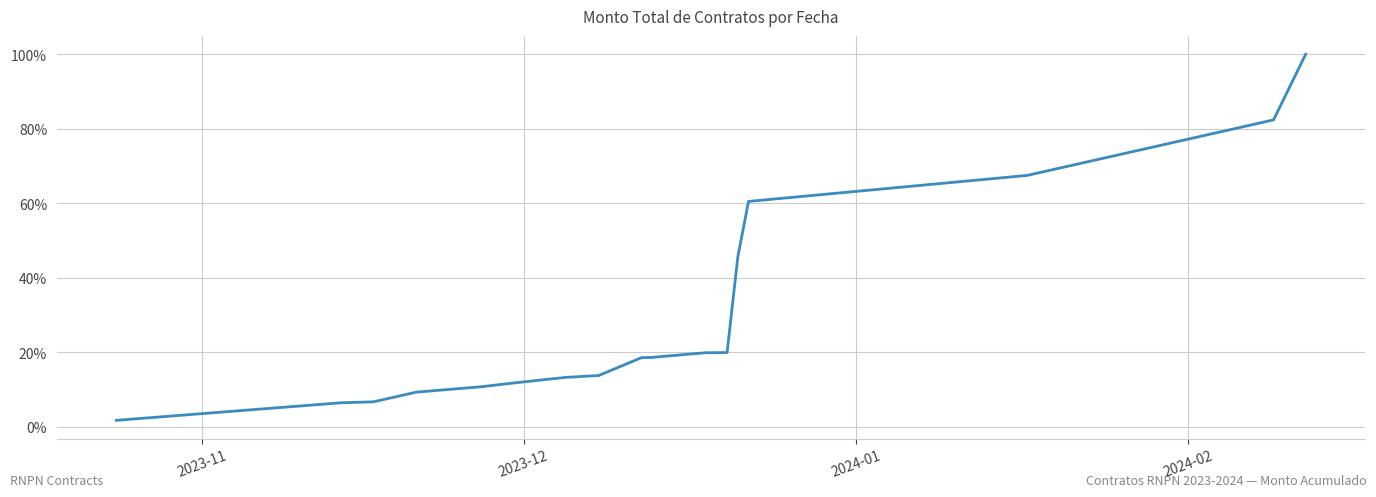

What is the greatest value displayed?

100.0